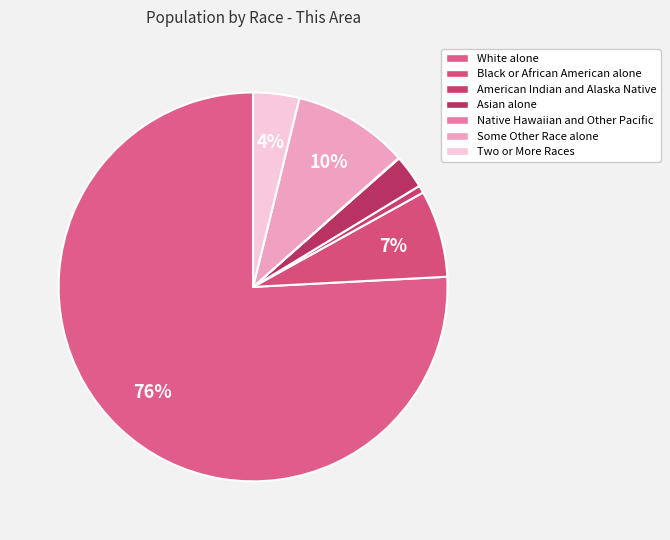

Does White alone account for over 50% of the chart?

Yes